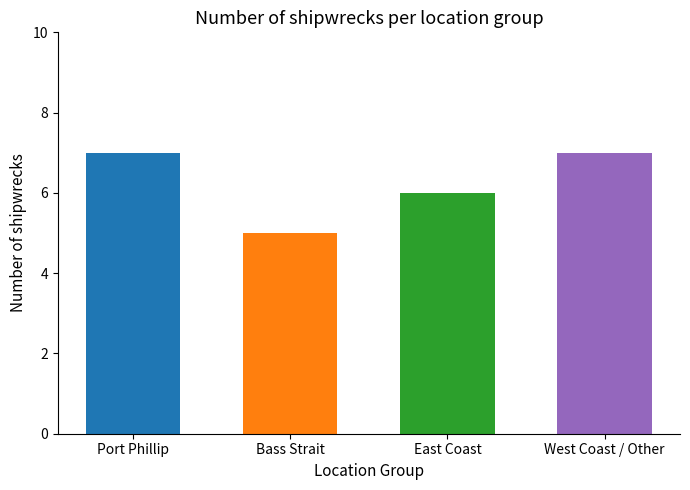

Is it true that the value at East Coast is 9?

False